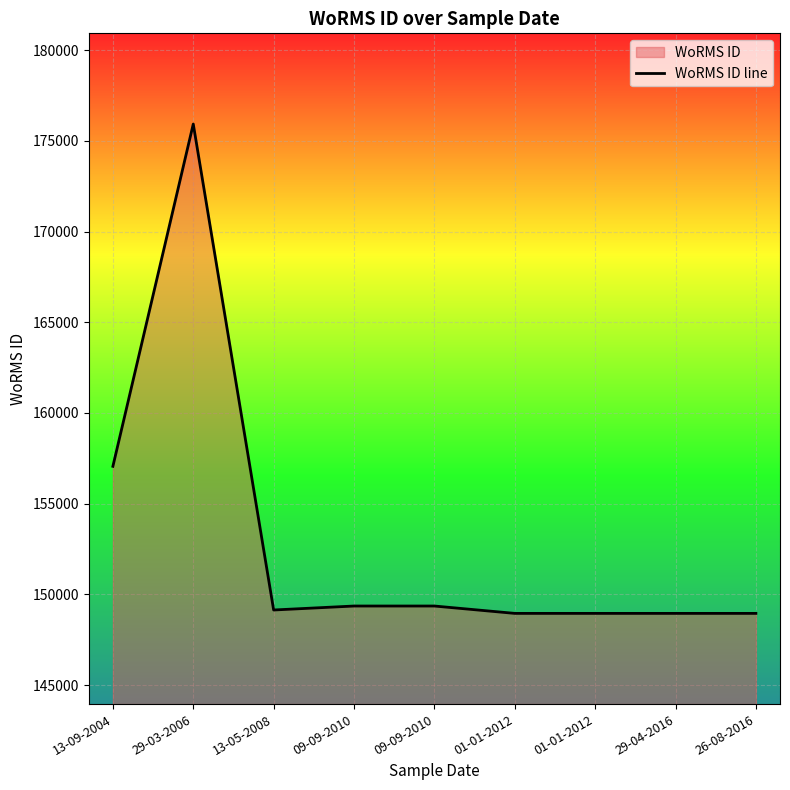

What is the maximum value shown in the chart?

175928